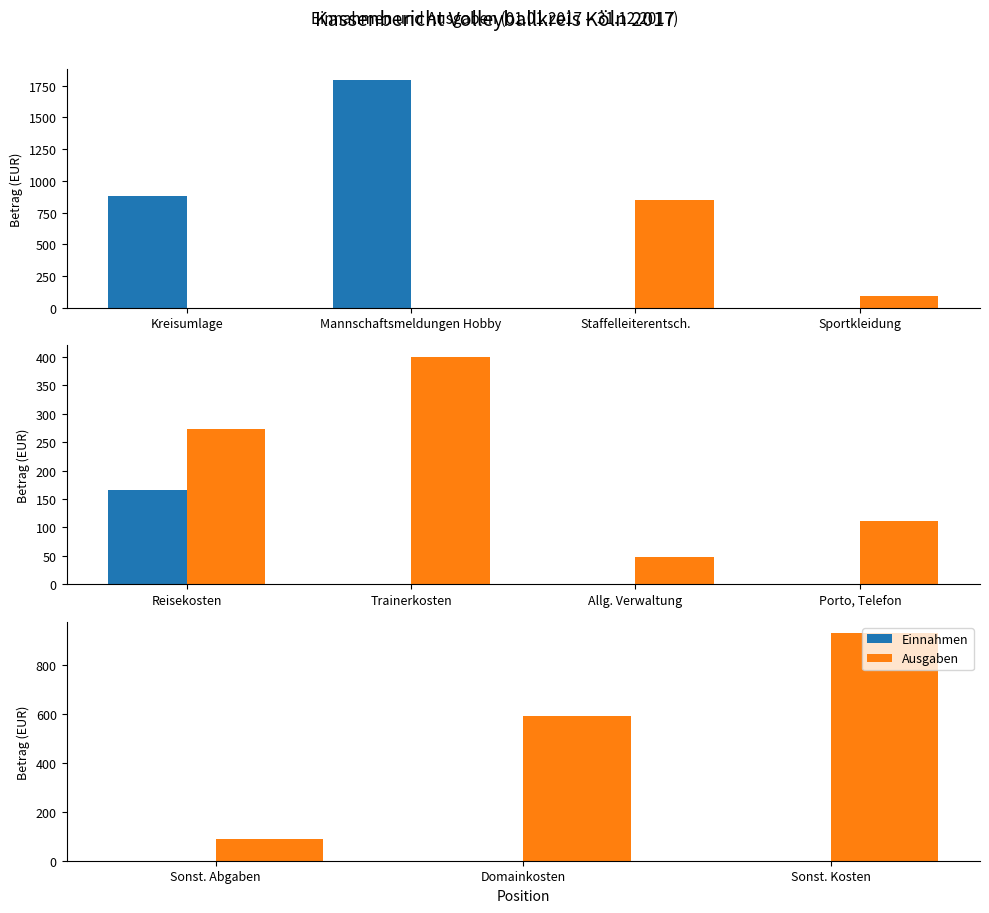

What are all the series names shown in the legend?

Einnahmen, Ausgaben